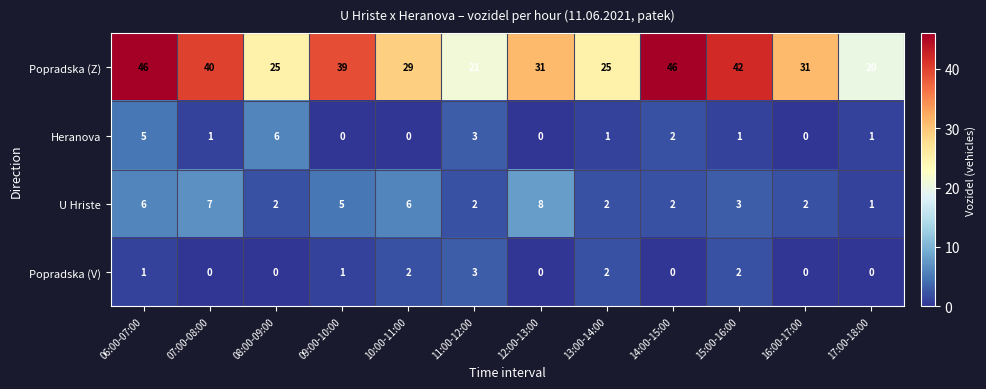

What is the difference between the maximum and minimum values in the Popradska (V) series?

3